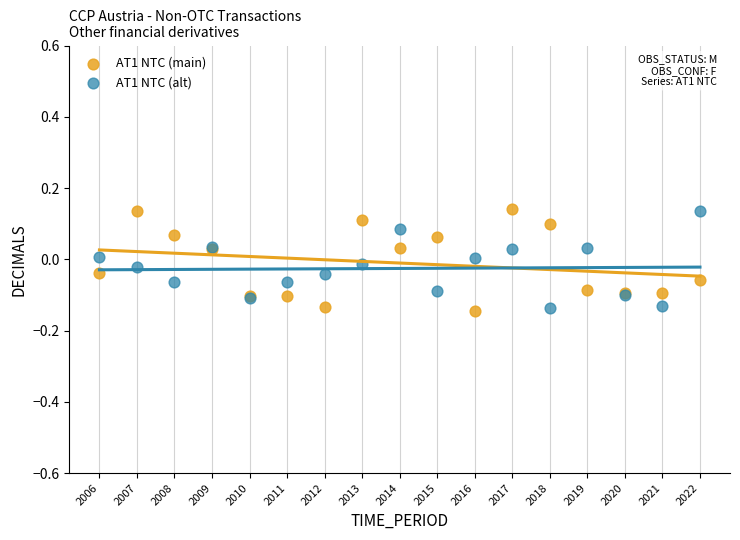

What is the X range (max minus min) for the scatter plot?

16.0